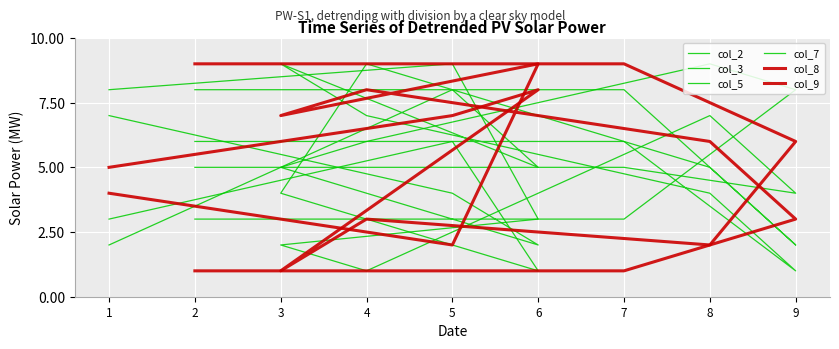

Which category has the highest value in the col_3 series?

8